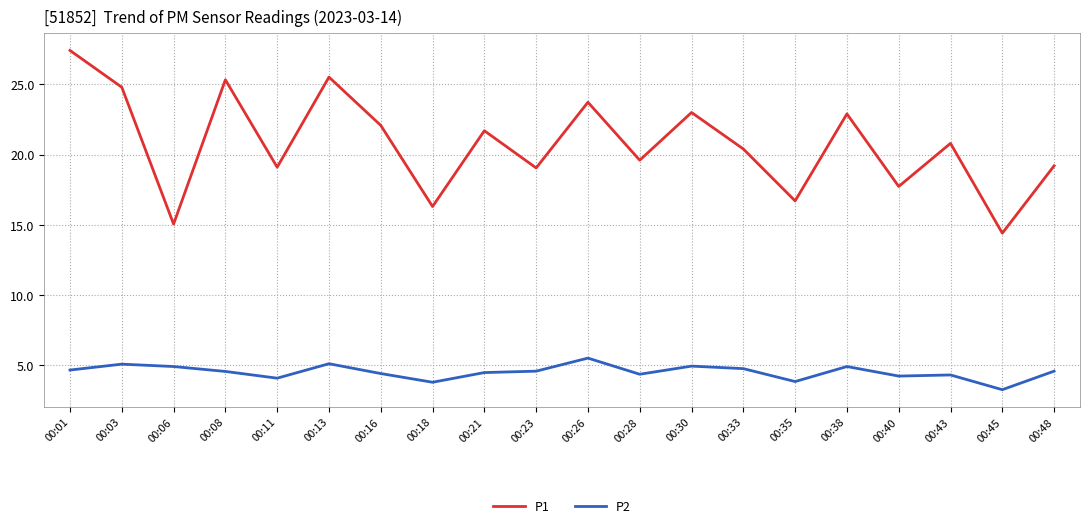

At 00:26, list the series in order from largest to smallest.

P1, P2